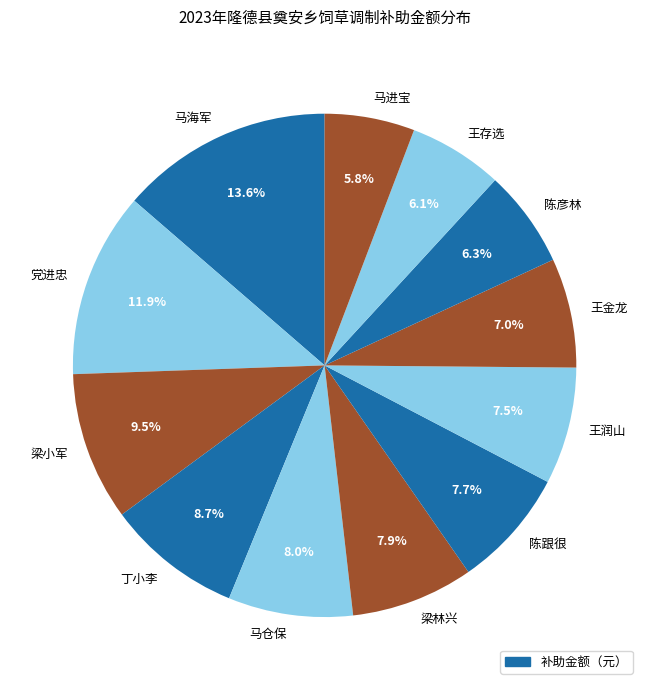

What is the ratio of the value at 梁林兴 to the value at 王存选?

1.3